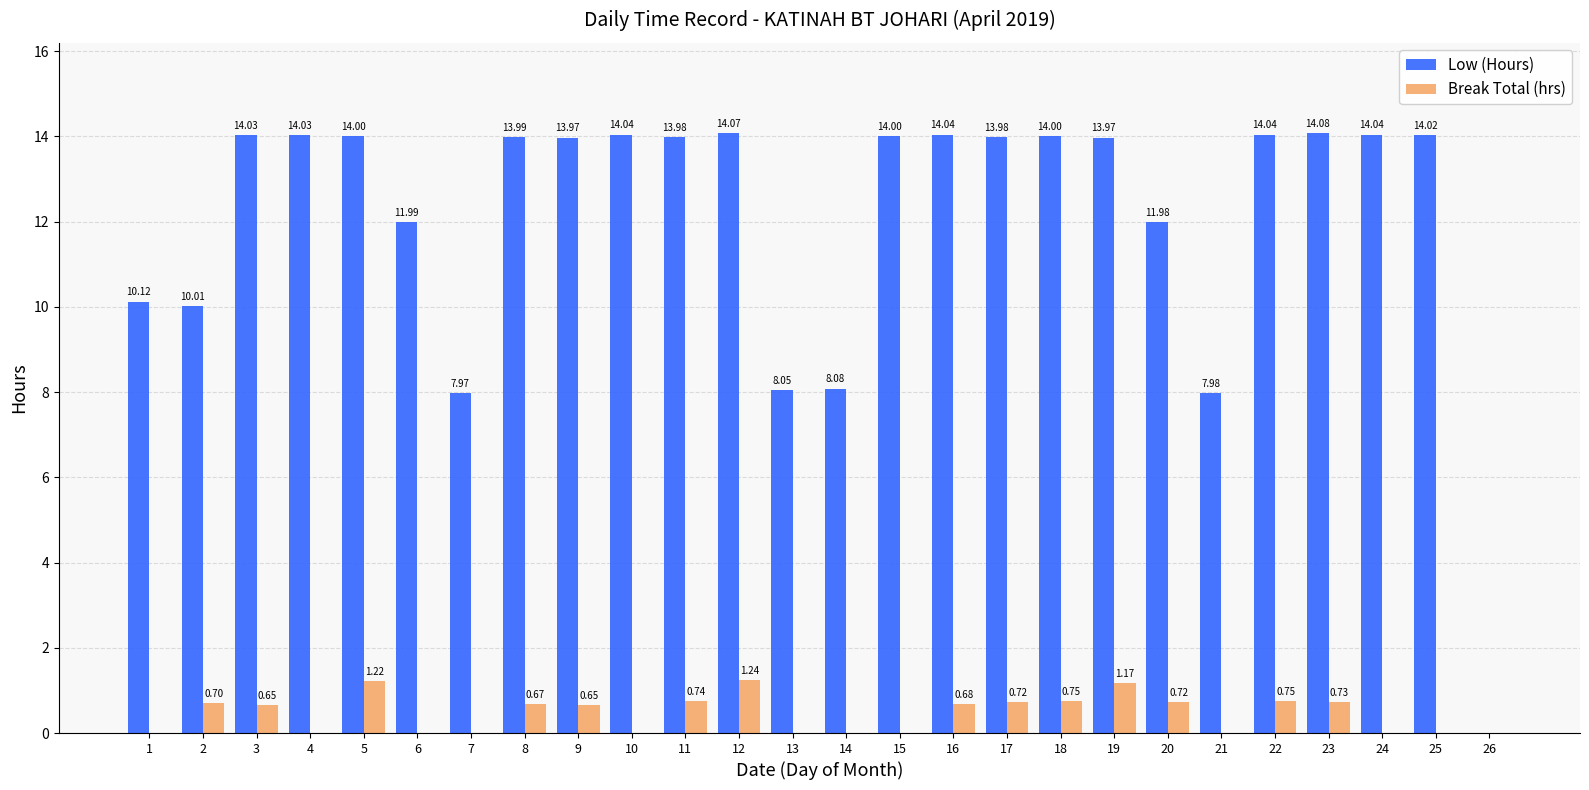

How many values in the Break Total (hrs) series exceed 0?

14